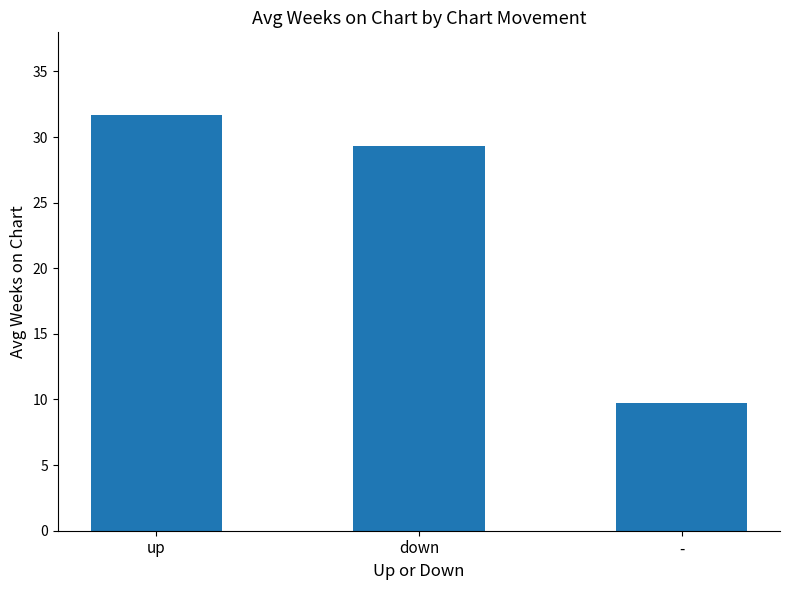

True or false: the data shows 31.6 at up.

True